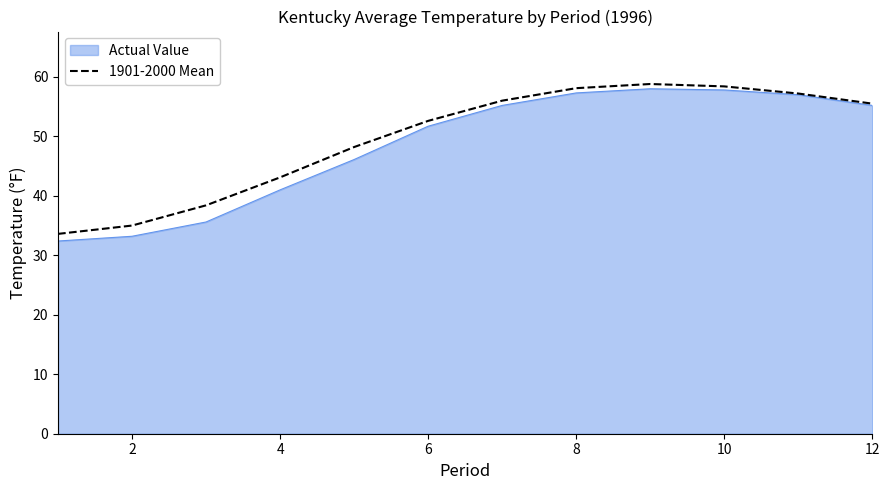

What is the maximum value shown in the chart?

58.8